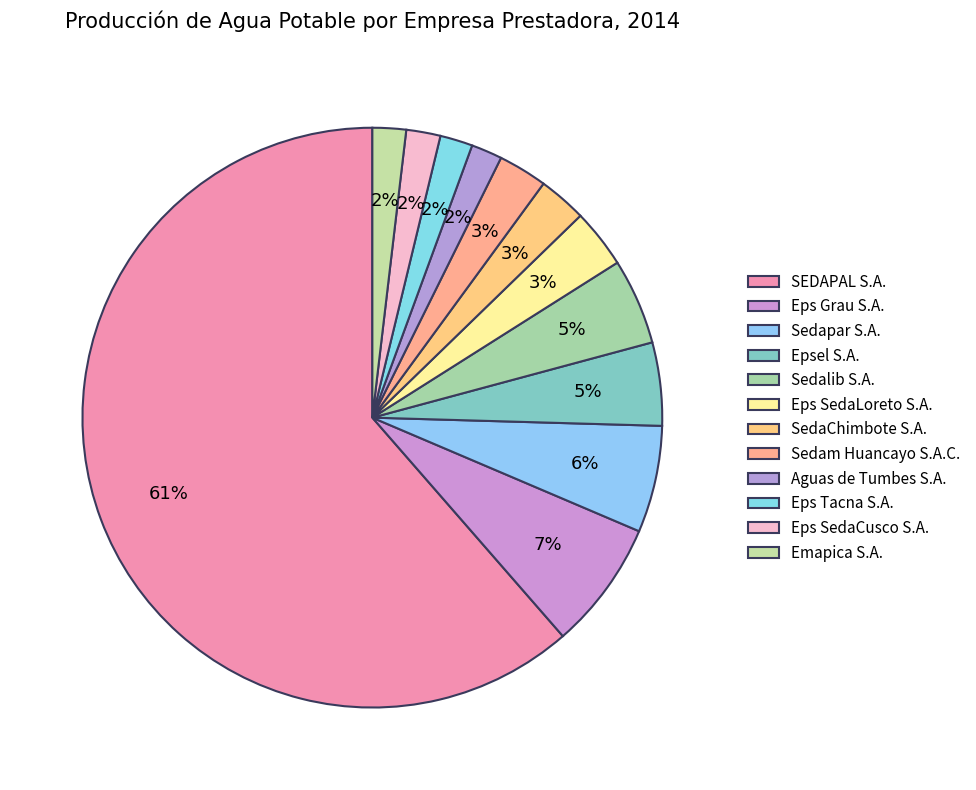

How many segments does this pie chart have?

12